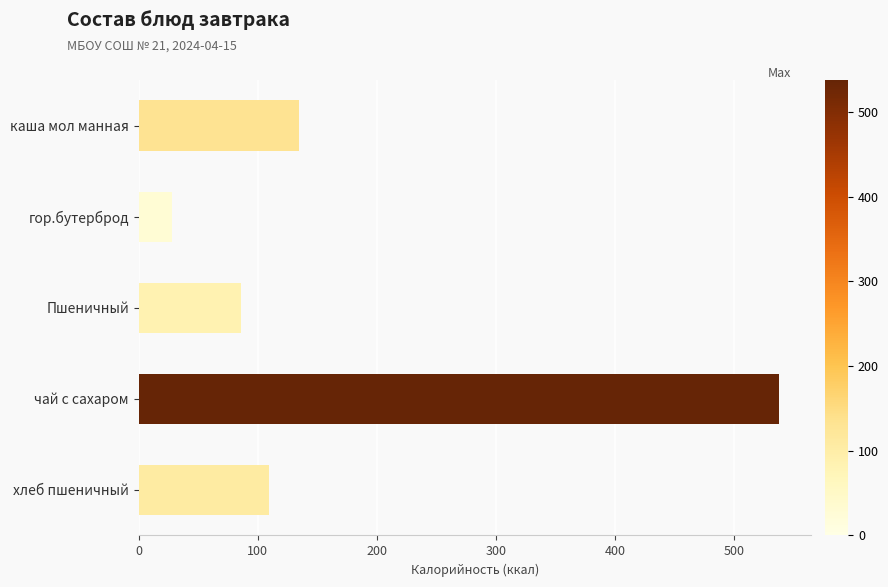

List the labels in order of value, largest first.

чай с сахаром, каша мол манная, хлеб пшеничный, Пшеничный, гор.бутерброд